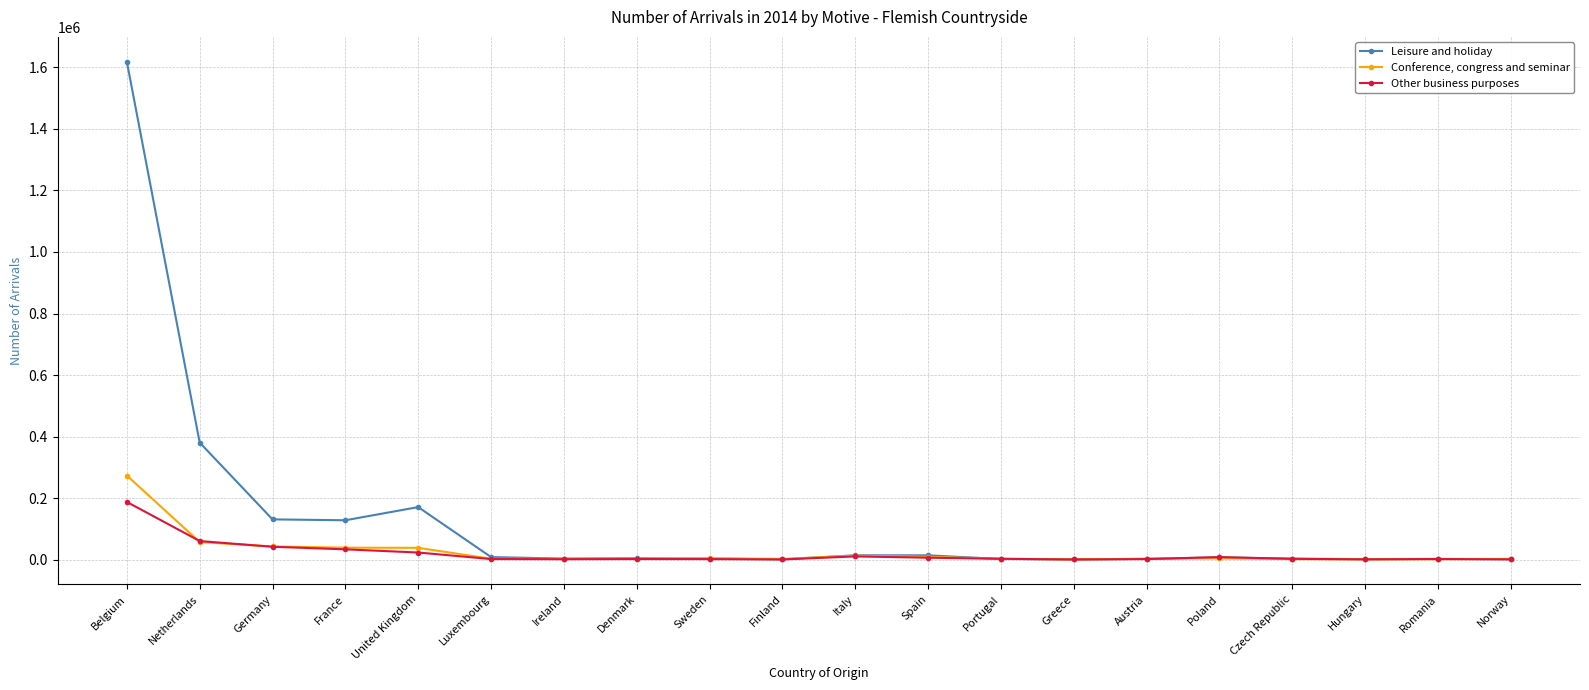

Count the number of data series in this chart.

3